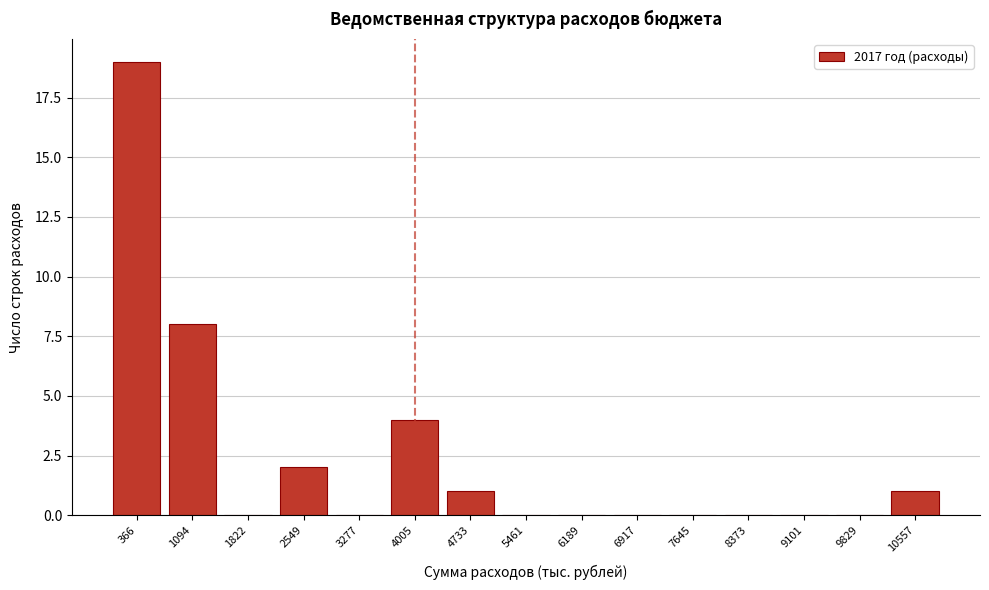

Reading right to left, transcribe all the data shown in this chart.

10557=1	9829=0	9101=0	8373=0	7645=0	6917=0	6189=0	5461=0	4733=1	4005=4	3277=0	2549=2	1822=0	1094=8	366=19